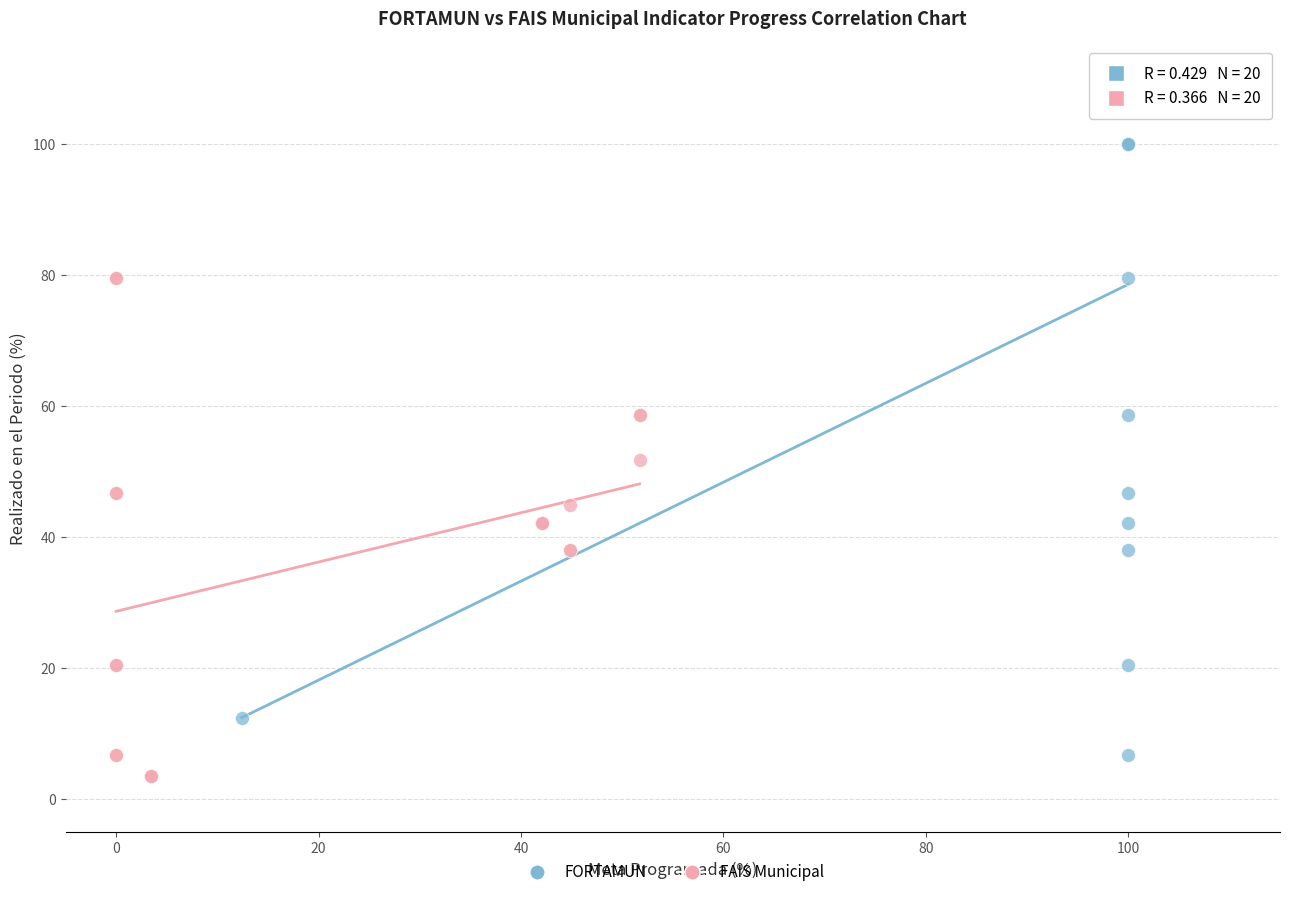

Which series reaches the maximum Y coordinate?

FORTAMUN